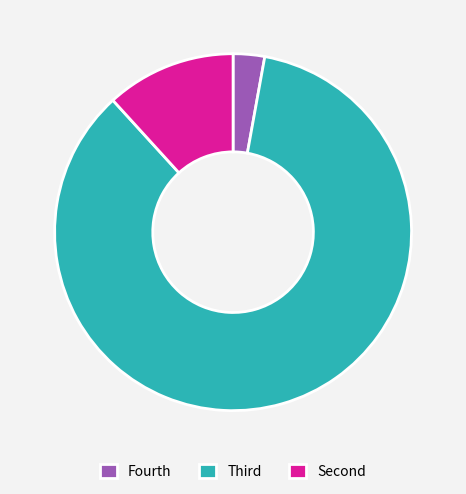

The Fourth slice represents 3% of the pie. True or false?

True